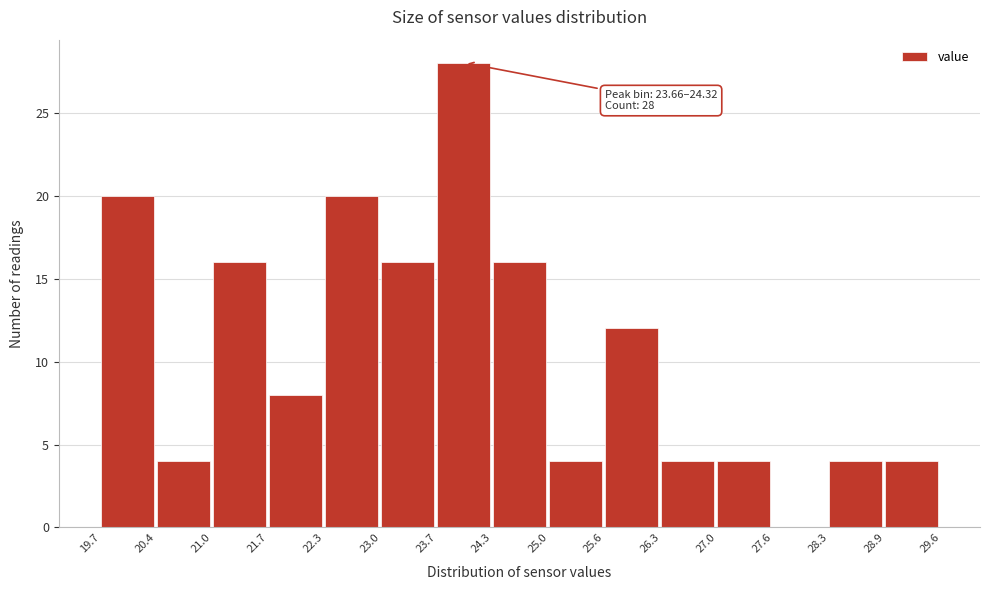

Over which range of the x-axis is the bar tallest?

23.7 to 24.3